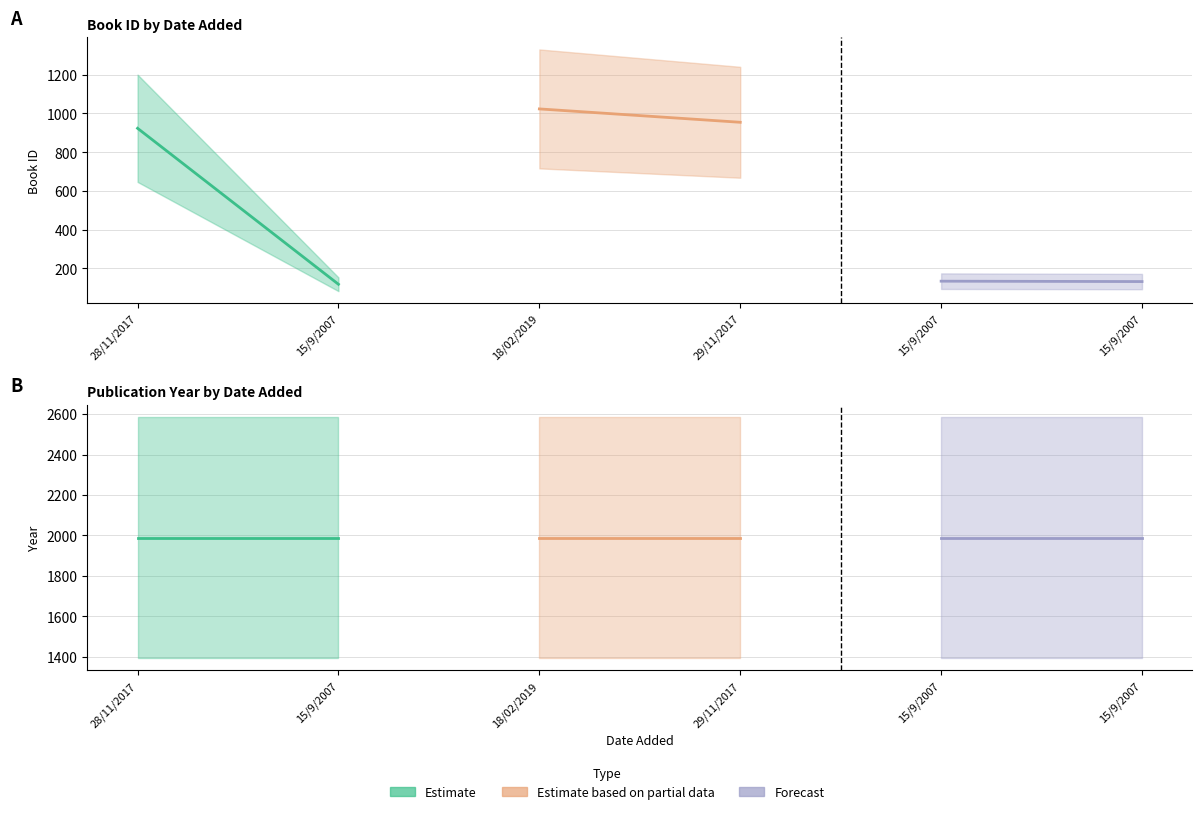

How many interior local valleys does the id series have?

1